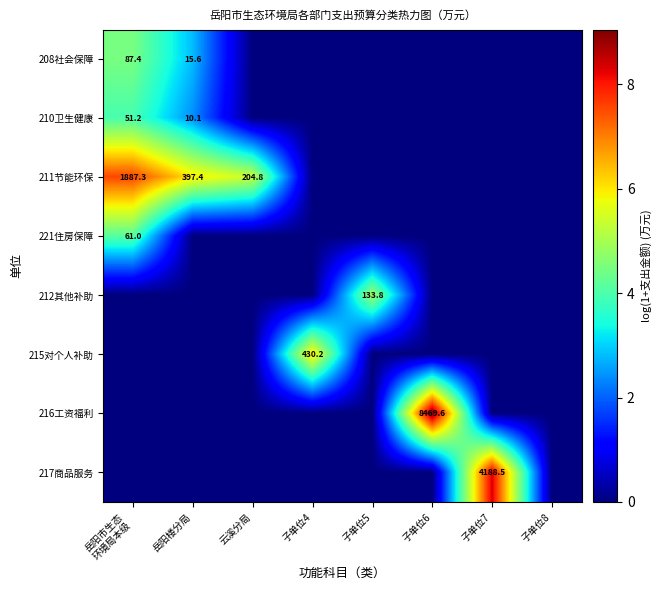

Rank the series at 岳阳楼分局 from highest to lowest value.

211节能环保, 208社会保障, 210卫生健康, 221住房保障, 212其他补助, 215对个人补助, 216工资福利, 217商品服务